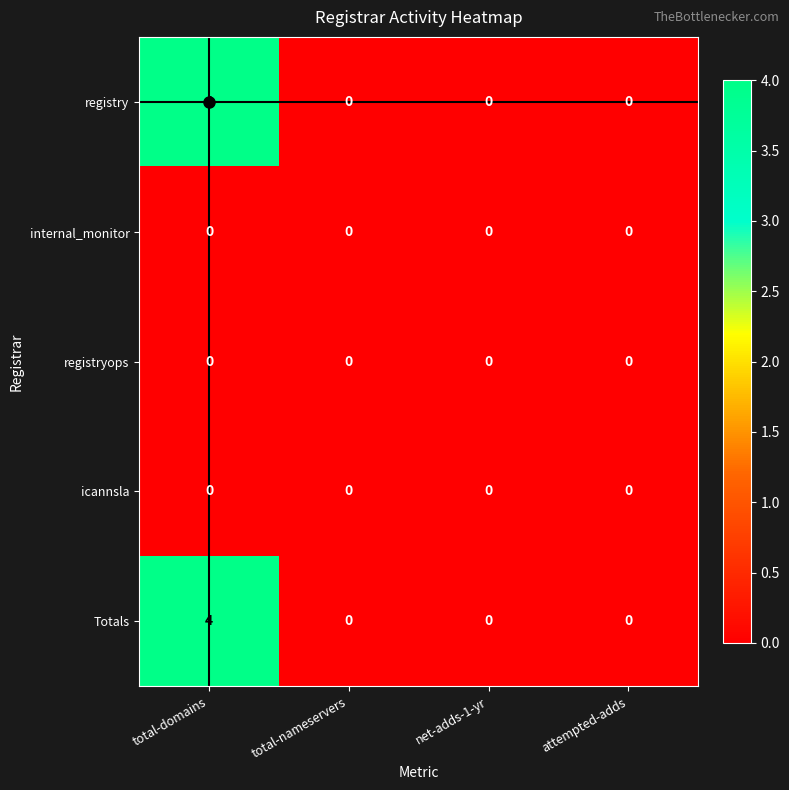

How many registry values are between 0 and 4?

4